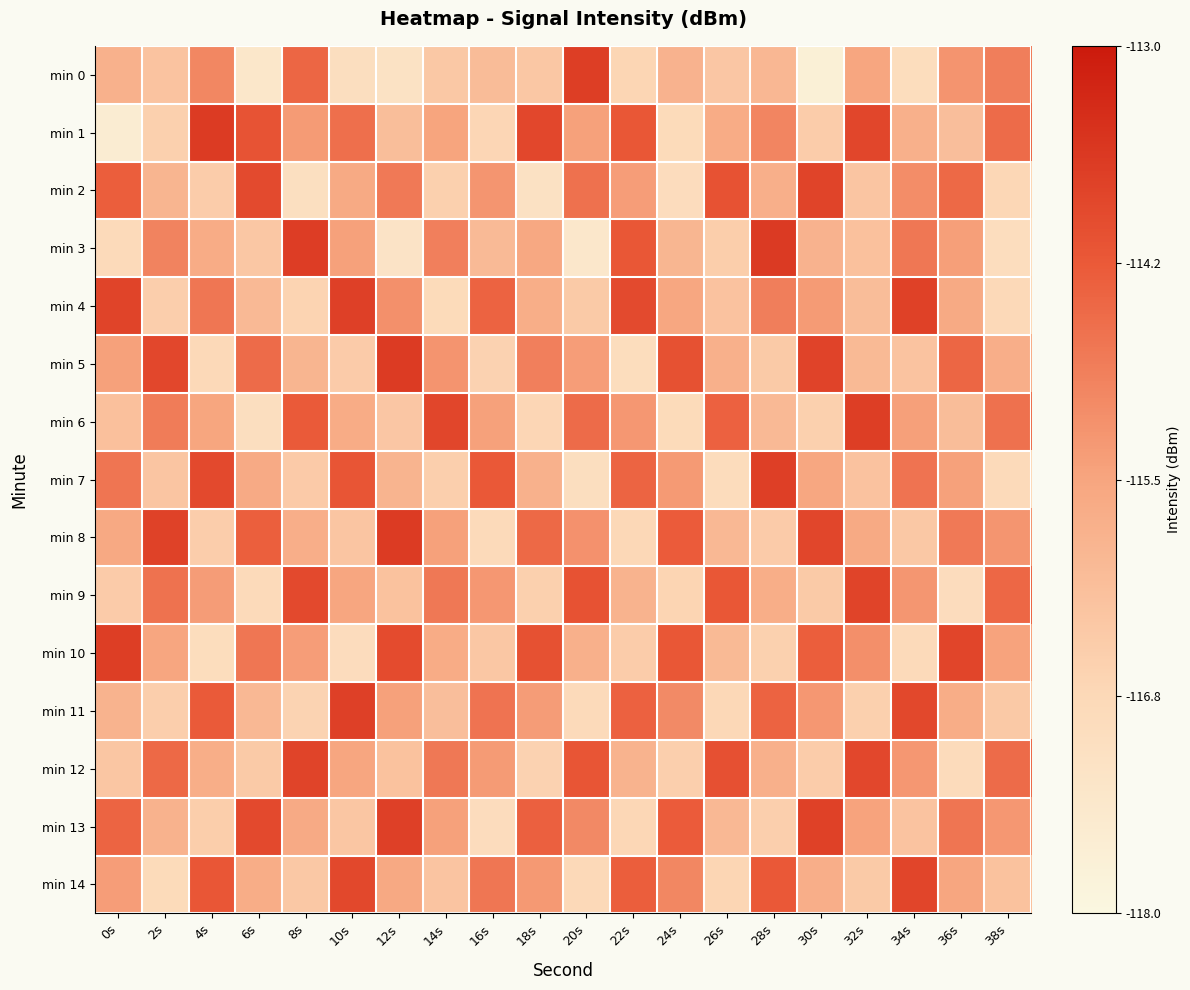

How many series are shown in this chart?

15